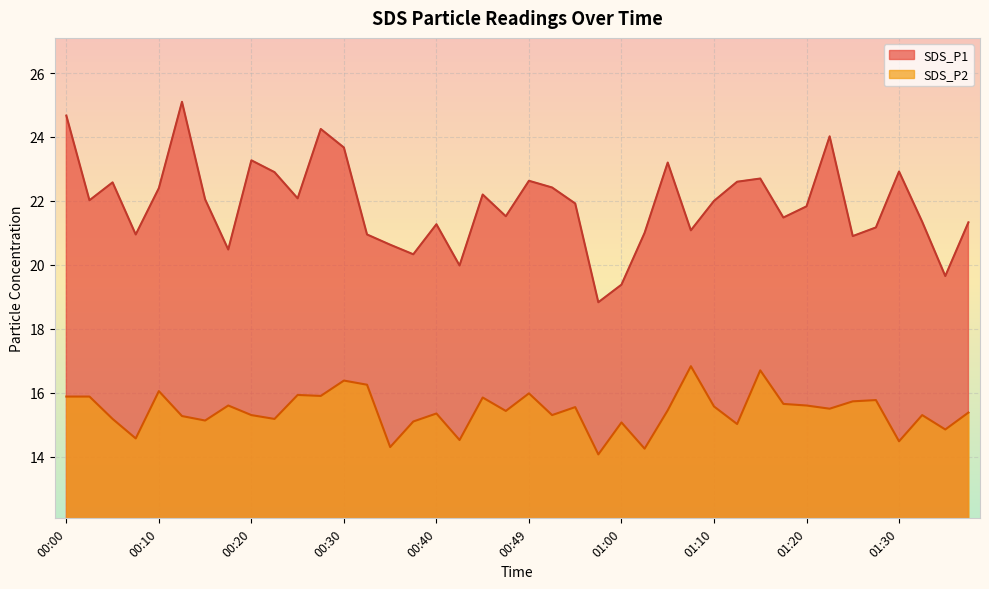

Between 00:10 and 01:00, which is larger?

00:10